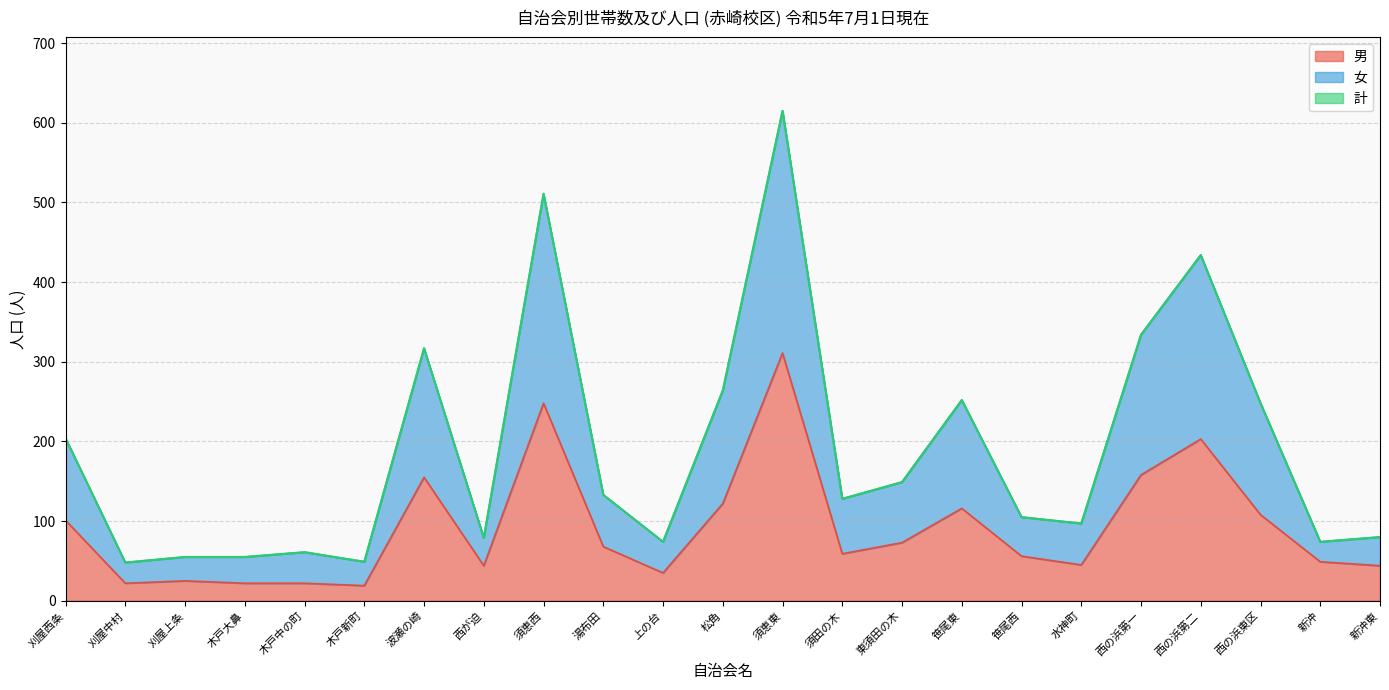

In 女, how many points are higher than both neighbors (excluding endpoints)?

6